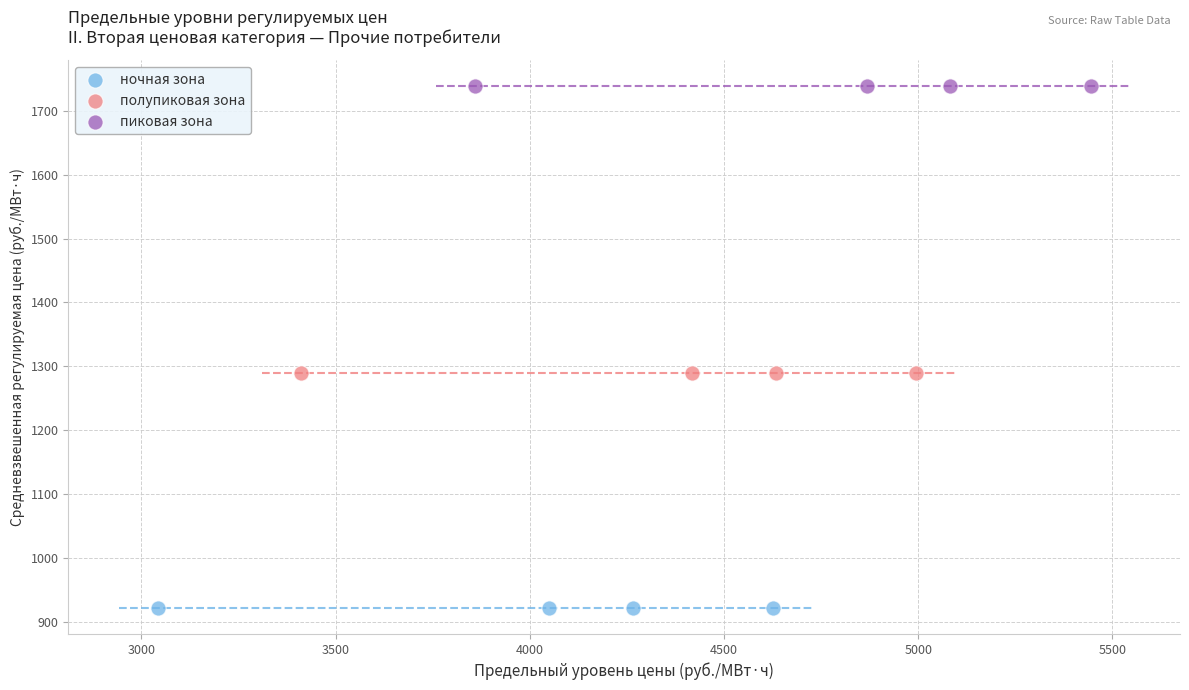

Which series reaches the maximum Y coordinate?

пиковая зона